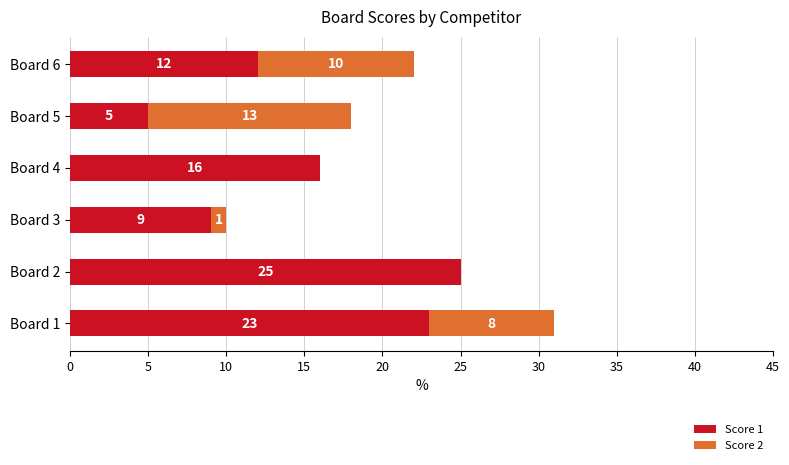

At which label does Score 1 reach its peak?

Board 2